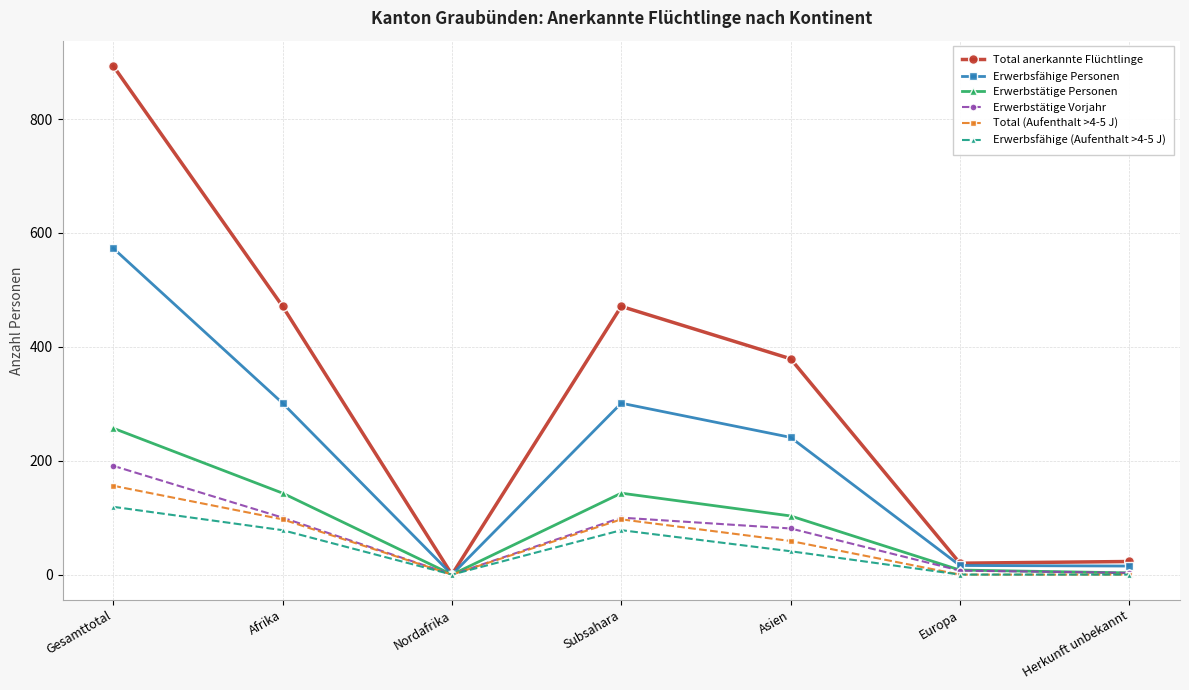

Where does the Total (Aufenthalt >4-5 J) series first go above 59?

Gesamttotal